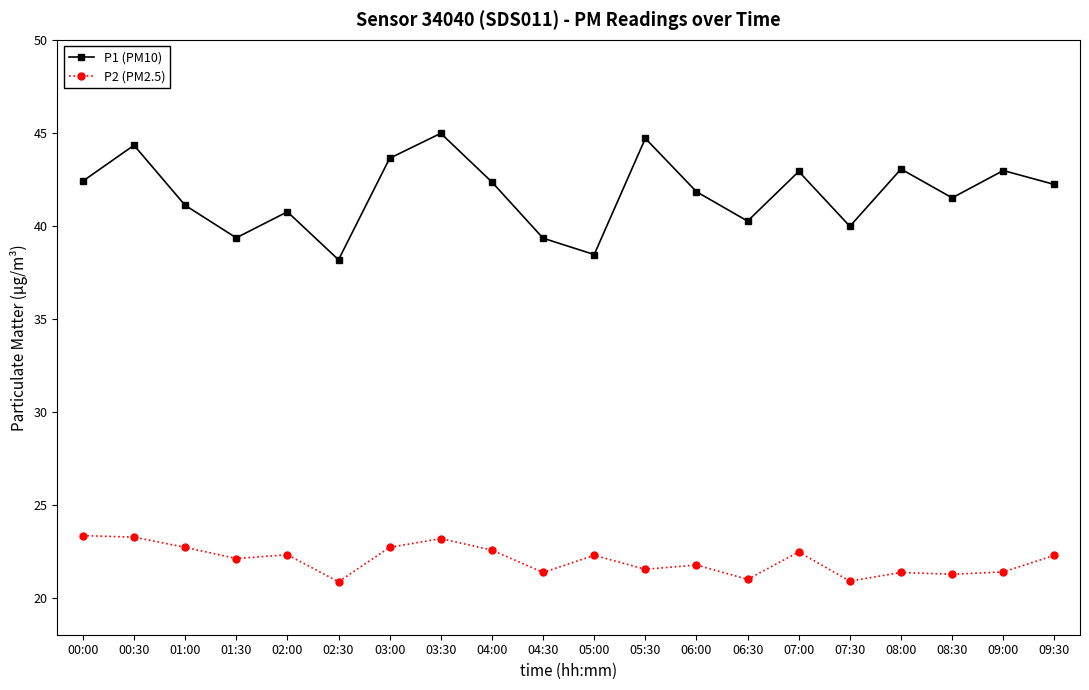

What position from the right is 01:30?

17